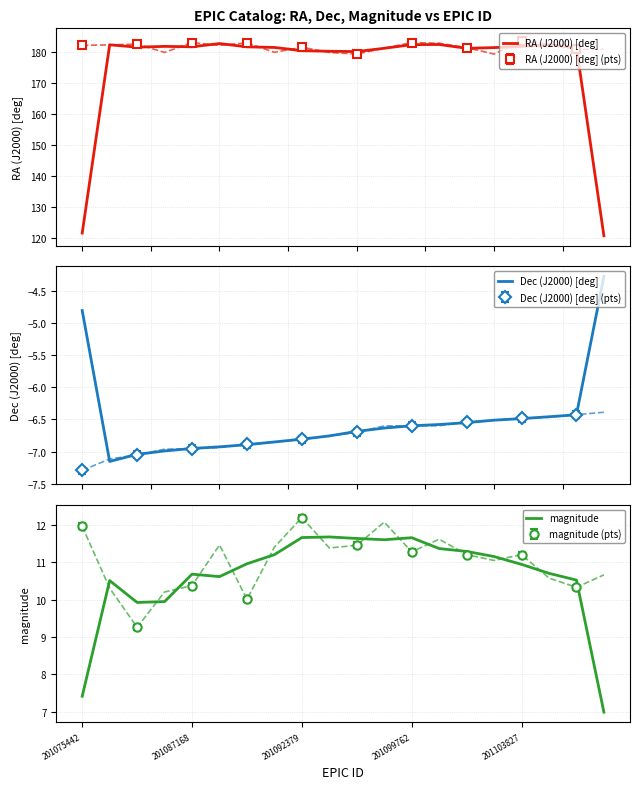

What is the maximum value for RA (J2000) [deg]?

182.8